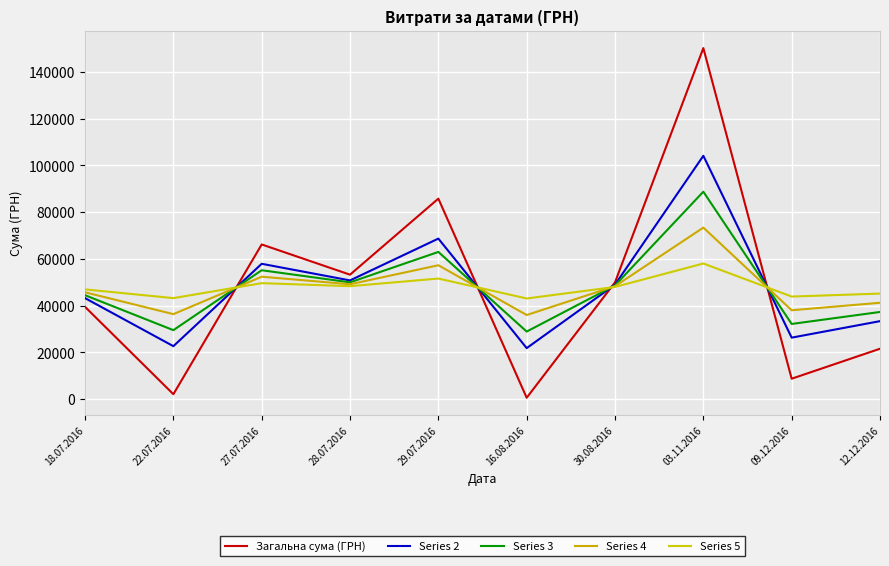

Reading right to left, extract all data points from this chart.

Загальна сума (ГРН): 21581.0	8760.0	150216.7	49993.0	609.0	85804.2	53272.4	66203.0	2122.6	39504.0
Series 2: 33382.5	26331.0	104132.2	49009.1	21847.9	68705.3	50812.8	57924.6	22680.4	43240.2
Series 3: 37316.4	32188.0	88770.6	48681.2	28927.6	63005.6	49992.9	55165.2	29533.0	44485.6
Series 4: 41250.2	38044.9	73409.1	48353.2	36007.2	57306.0	49173.0	52405.7	36385.6	45730.9
Series 5: 45184.0	43901.9	58047.6	48025.2	43086.8	51606.3	48353.2	49646.2	43238.2	46976.3